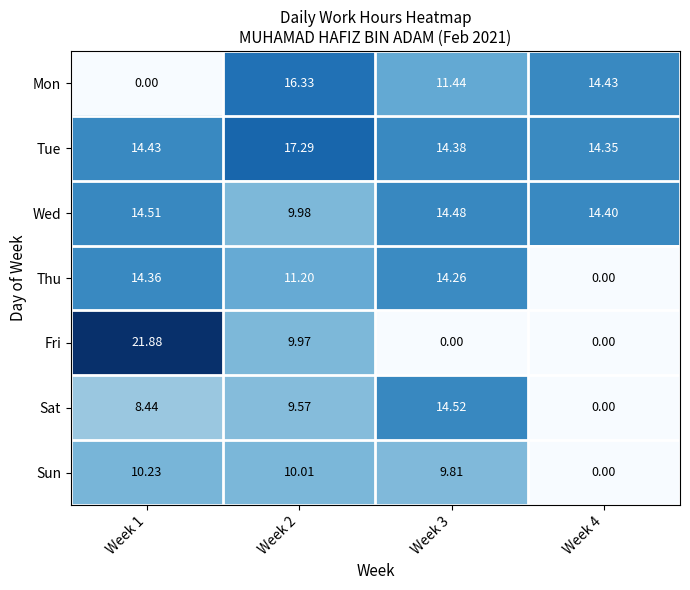

List the series in order of their peak value, lowest first.

Sun, Thu, Wed, Sat, Mon, Tue, Fri